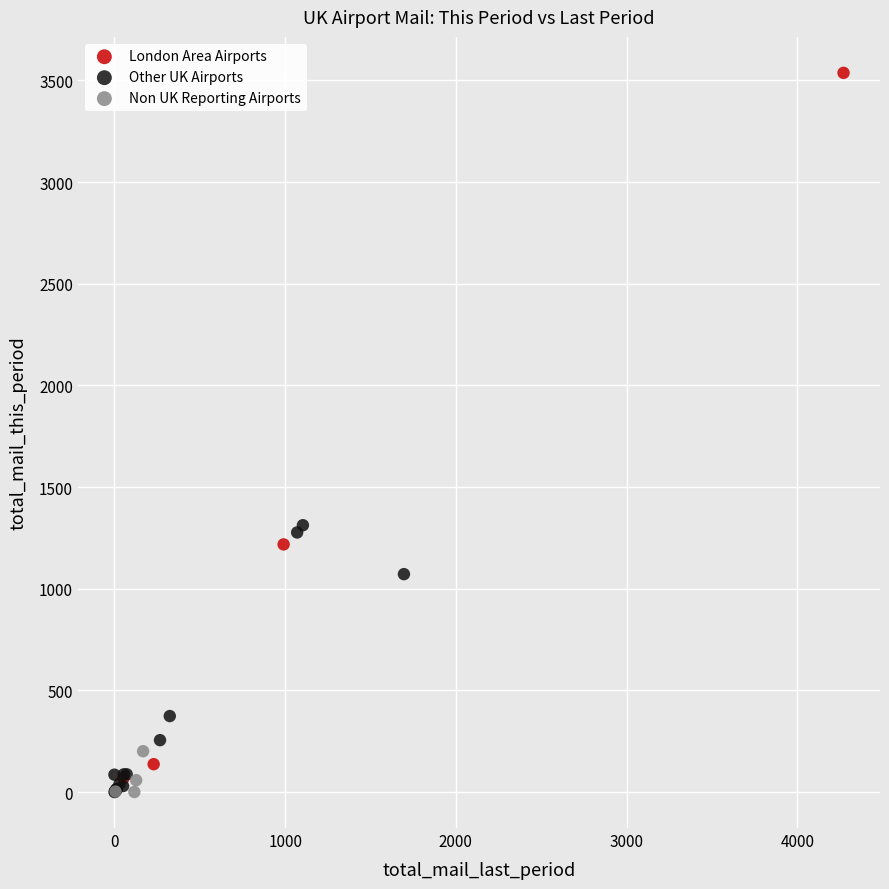

Which series has the widest spread of Y values?

London Area Airports